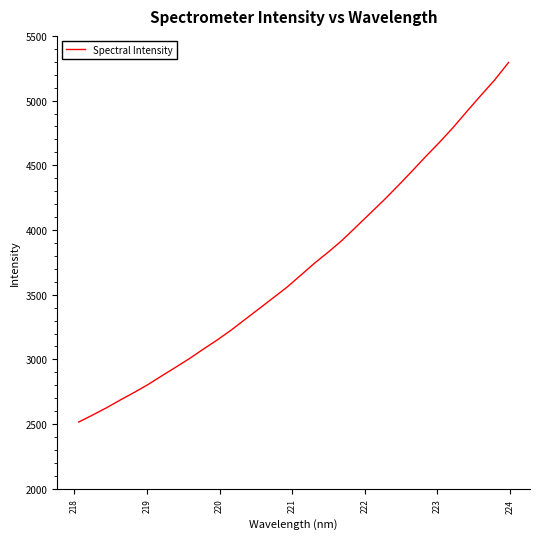

What is the difference between the maximum and minimum values?

2778.1